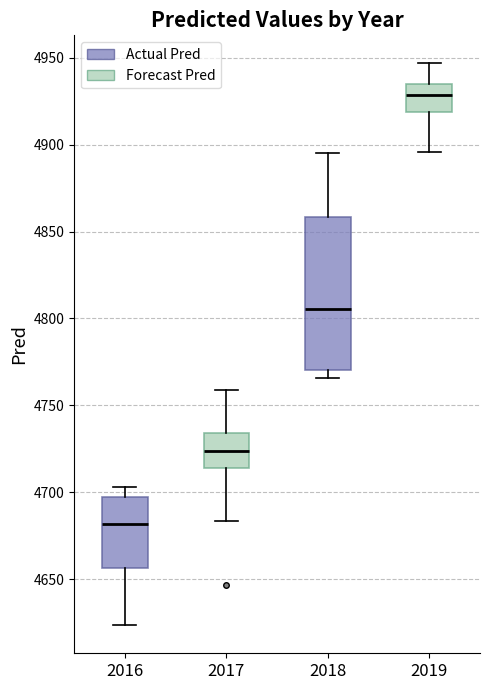

Reading left to right, transcribe this box plot: for each box, give where its median line is, the range the box spans, and where its two whiskers end, as read against the y-axis. The values are not printed on the chart, so give them approximately, as read against the axis.

2016: median 4680, box 4655 to 4695, whiskers 4625 to 4705
2017: median 4725, box 4715 to 4735, whiskers 4685 to 4760
2018: median 4805, box 4770 to 4860, whiskers 4765 to 4895
2019: median 4930, box 4920 to 4935, whiskers 4895 to 4945